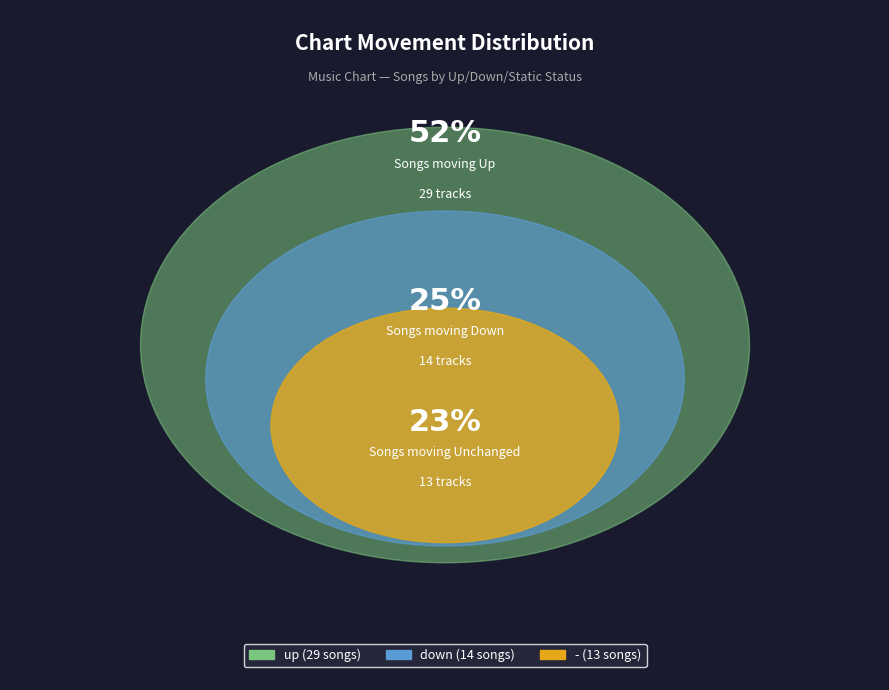

Which category accounts for the majority?

up